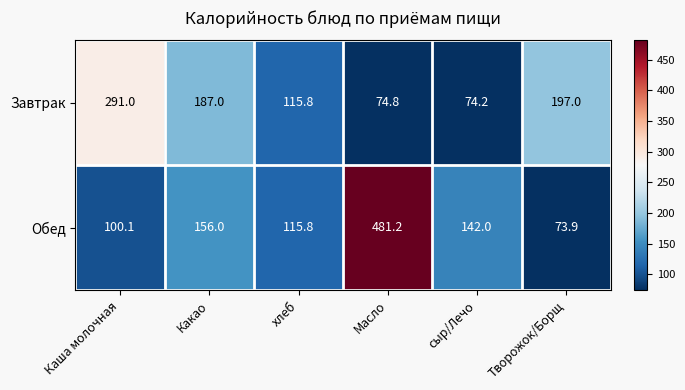

The value of Завтрак at Творожок/Борщ is 197.0. True or false?

True